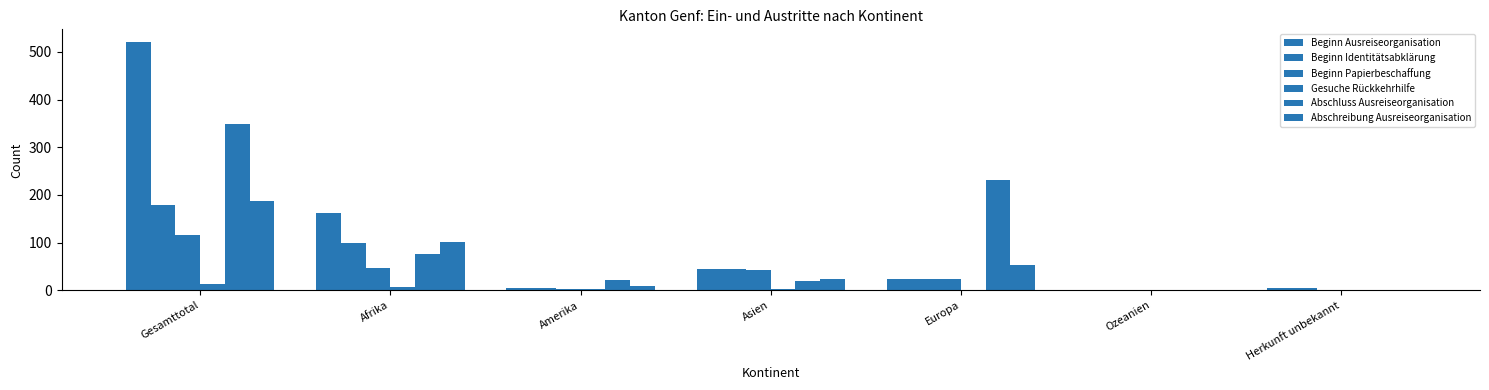

Which label corresponds to the smallest value in the chart?

Ozeanien